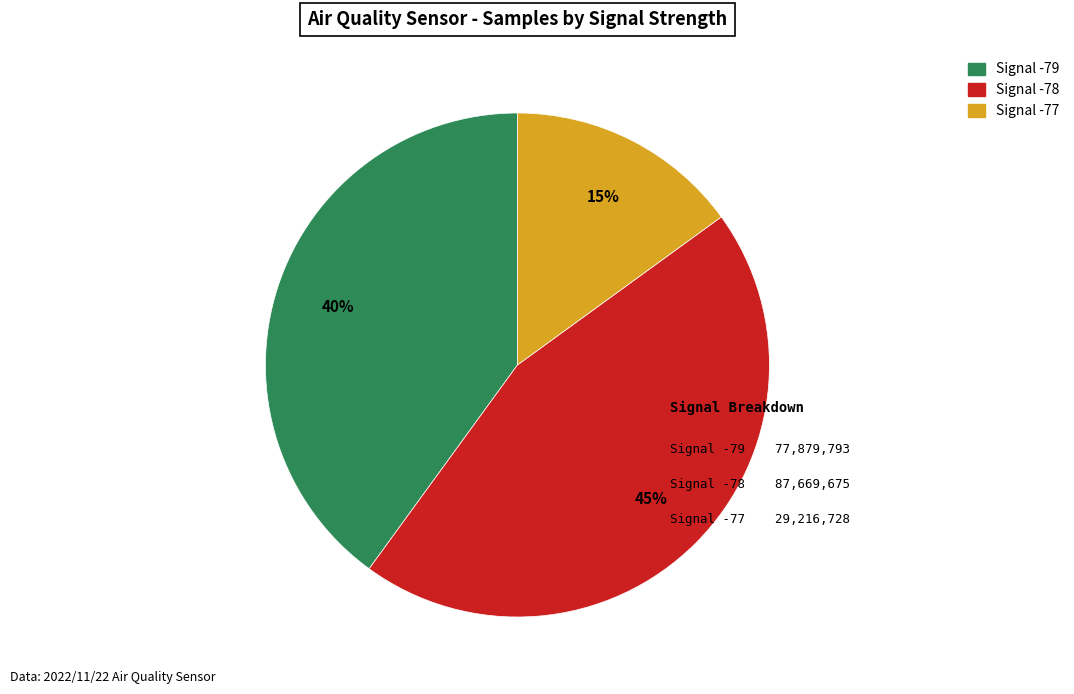

Is there any slice that represents more than half of the pie?

No